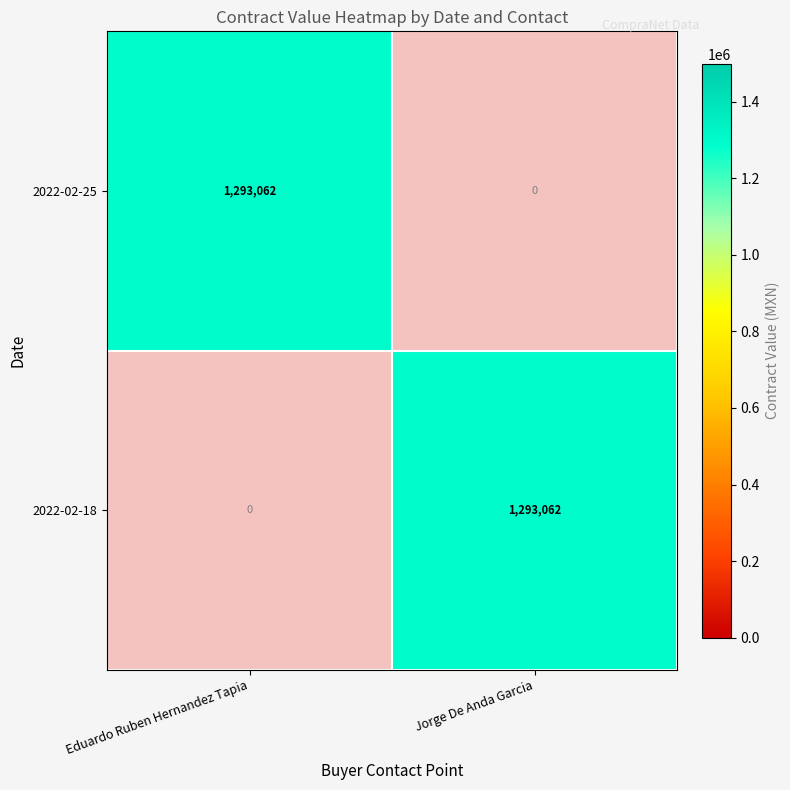

Rank the series by their maximum value, from highest to lowest.

2022-02-25, 2022-02-18